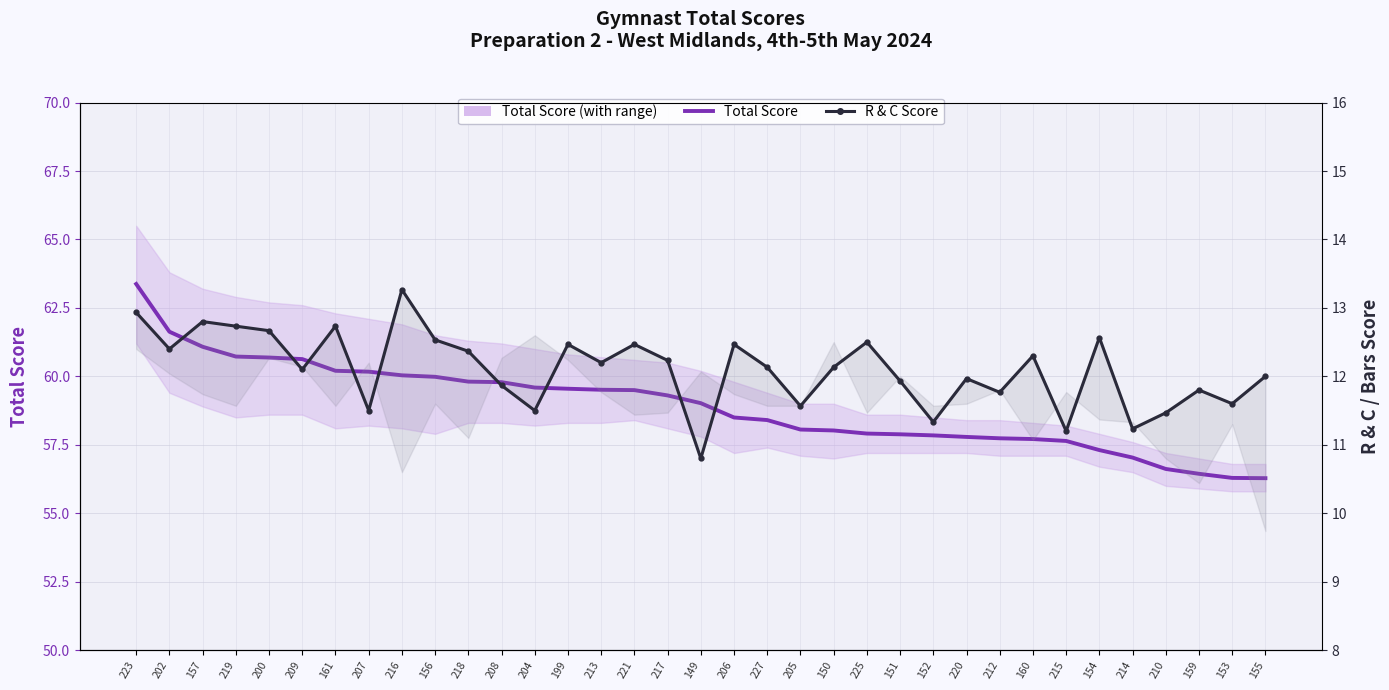

The value of Total Score at 220 is 57.8. True or false?

True